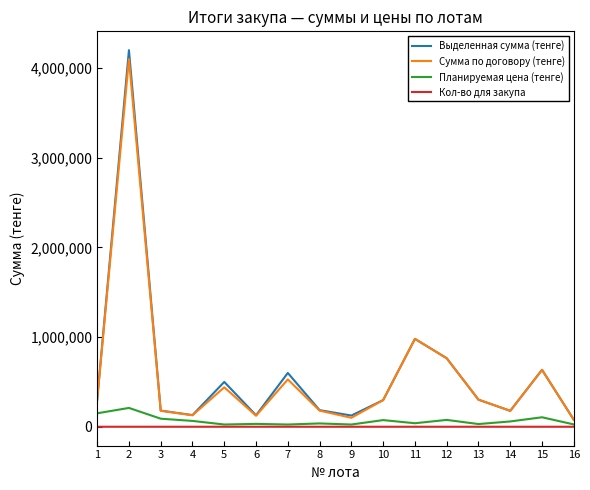

Count the number of data series in this chart.

4